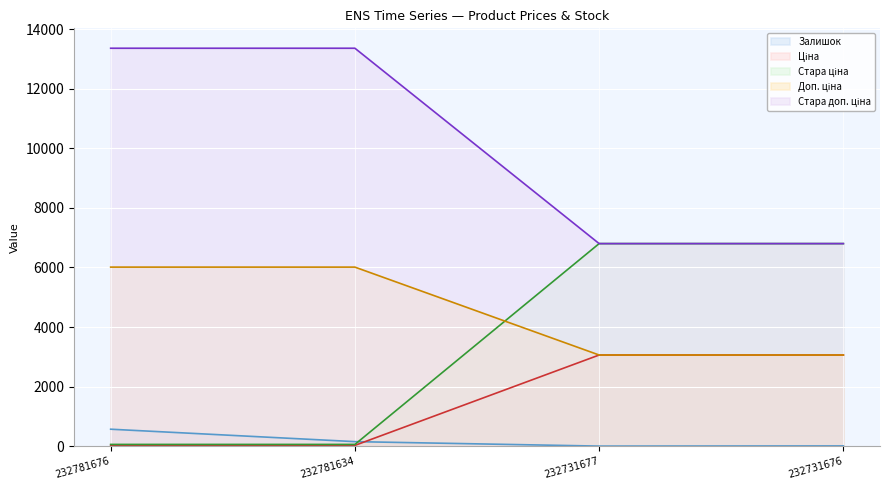

True or false: Залишок and Стара ціна intersect in this chart.

True